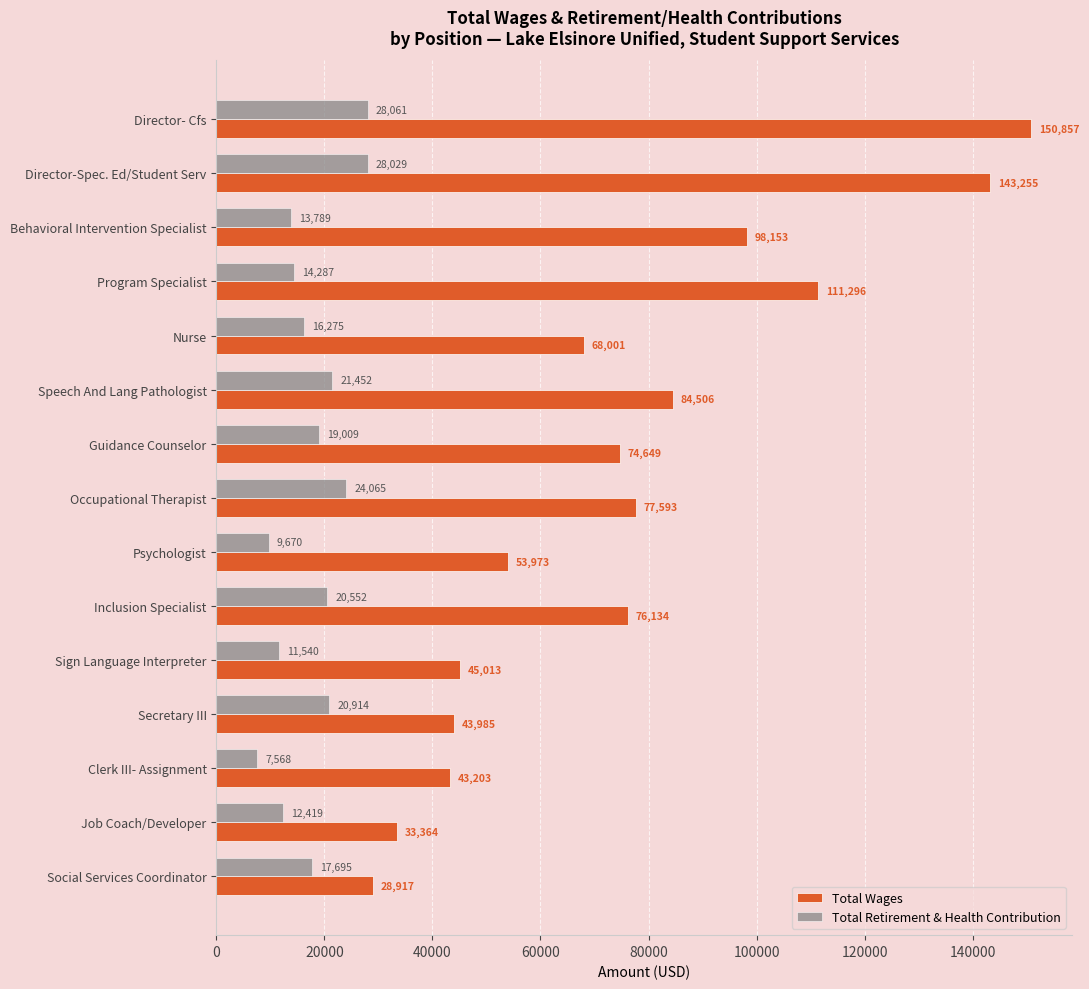

Is the value of Total Wages at Speech And Lang Pathologist greater than the value of Total Retirement & Health Contribution at Behavioral Intervention Specialist?

Yes